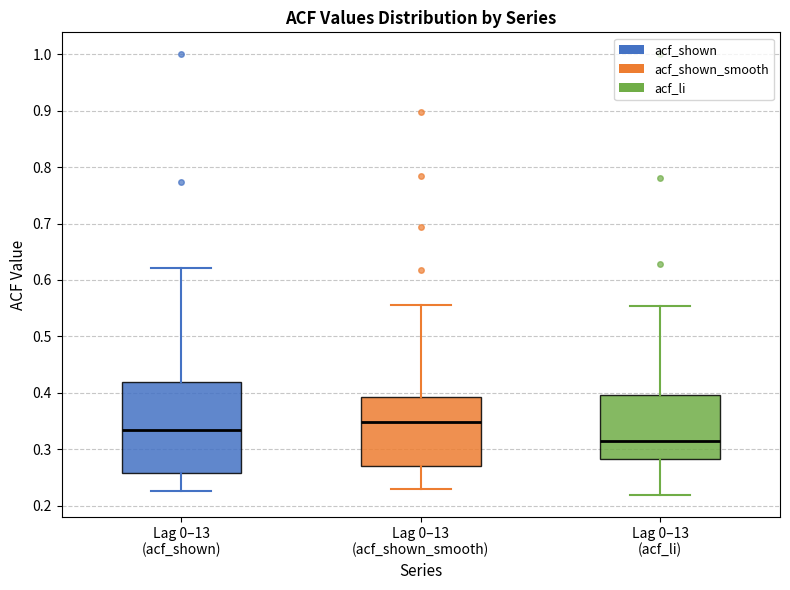

Reading left to right, read every box against the y-axis: the position of its median line, the range the box covers, and the ends of its whiskers. The values are not printed on the chart, so give them approximately, as read against the axis.

Lag 0–13 (acf_shown): median 0.33, box 0.26 to 0.42, whiskers 0.23 to 0.62
Lag 0–13 (acf_shown_smooth): median 0.35, box 0.27 to 0.39, whiskers 0.23 to 0.56
Lag 0–13 (acf_li): median 0.31, box 0.28 to 0.40, whiskers 0.22 to 0.55